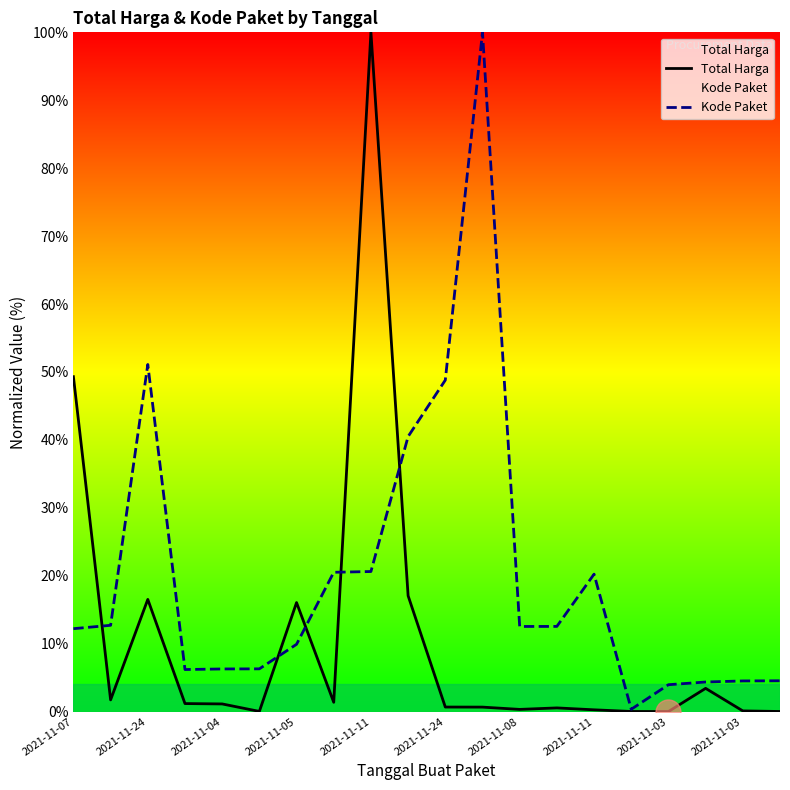

What is the difference between the highest and lowest values at 15?

0.3